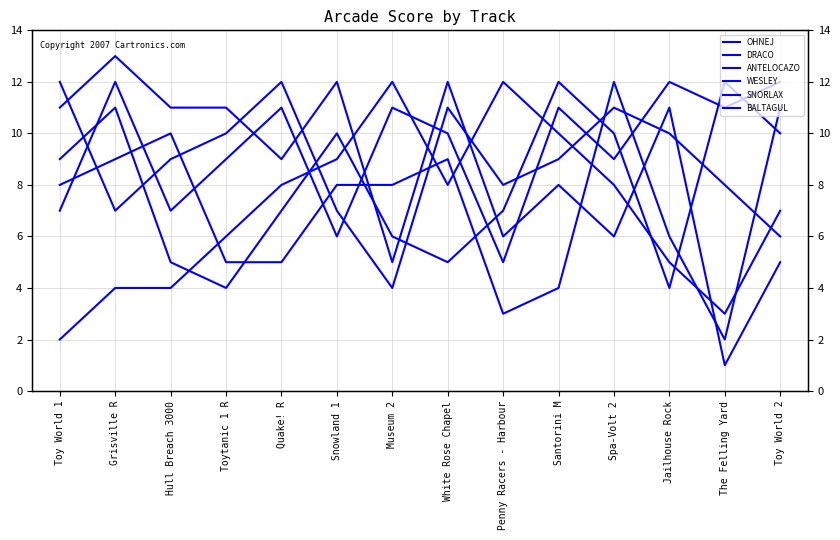

At which label does OHNEJ first exceed 11?

Grisville R